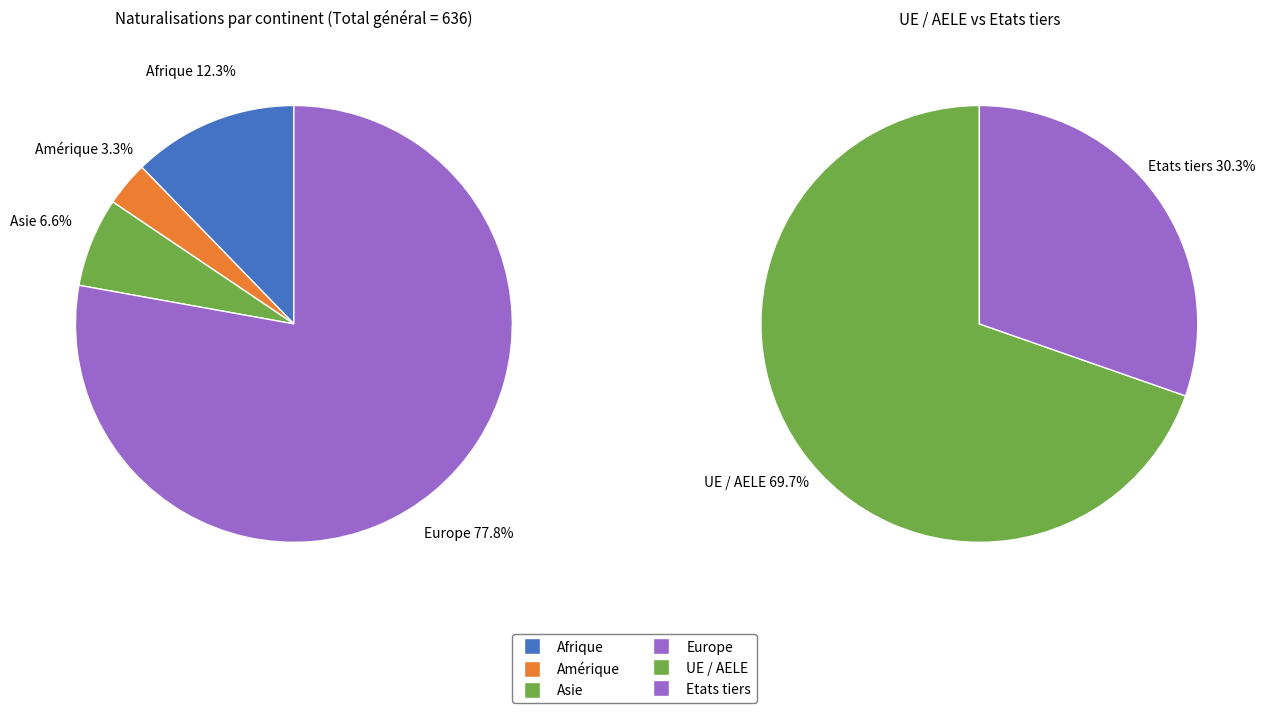

True or false: Afrique accounts for 12% of the total.

True